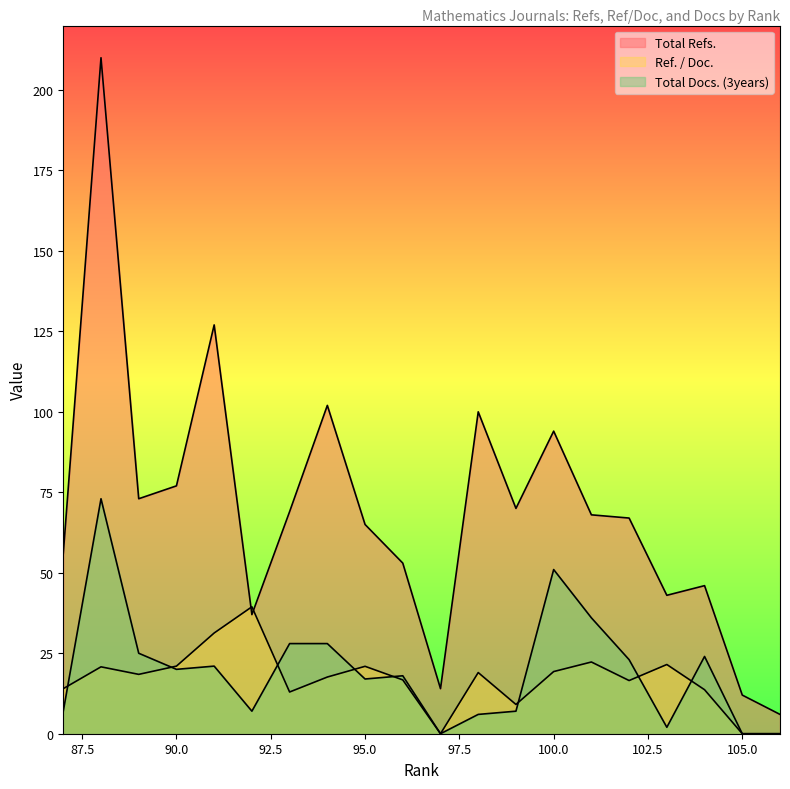

What is the highest value of the Total Docs. (3years) series?

73.0